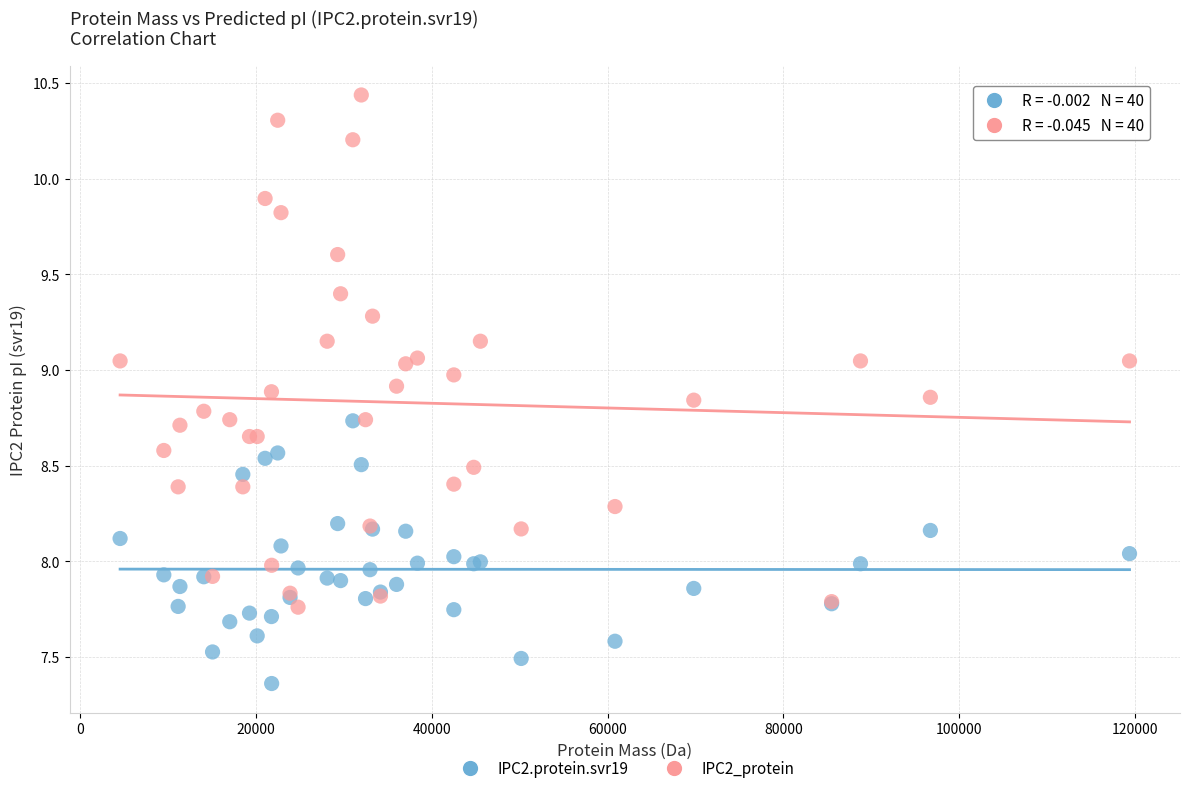

Which series has the largest Y range (max minus min)?

IPC2_protein